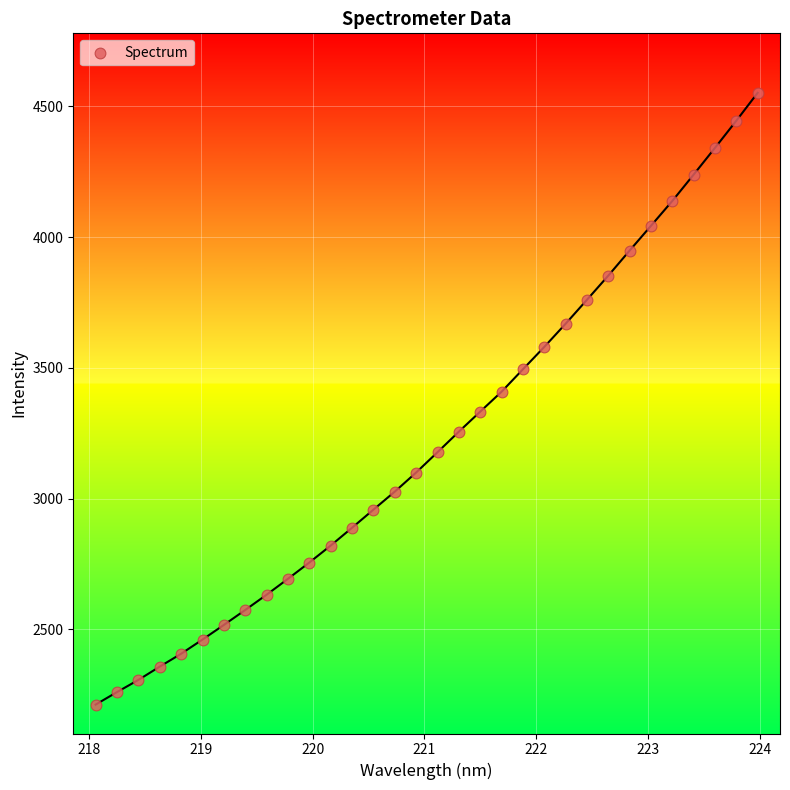

What is the range of Y values (max minus min)?

2339.6